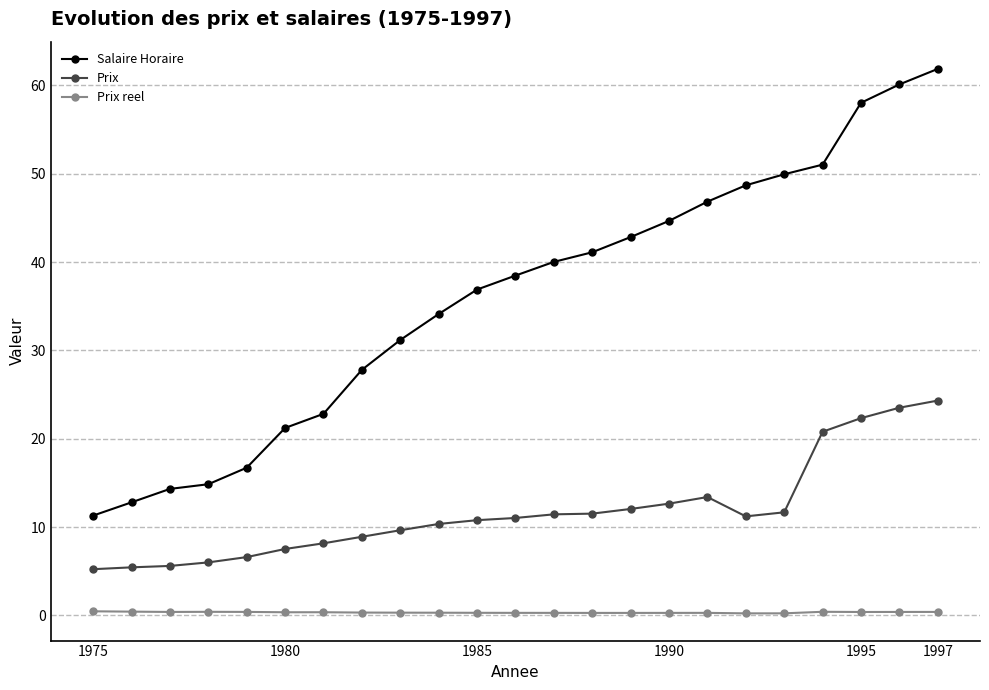

List the series in order of their peak value, lowest first.

Prix reel, Prix, Salaire Horaire